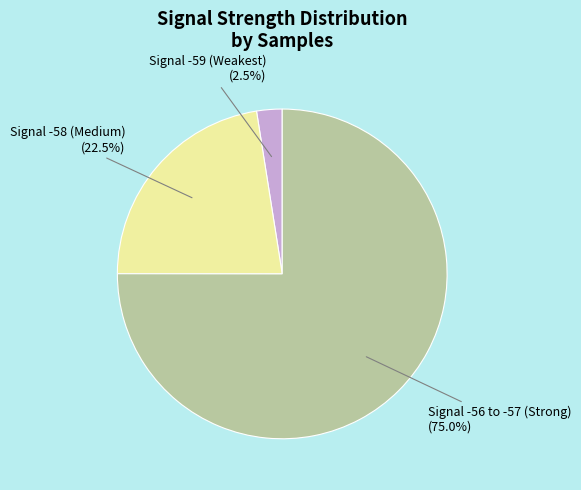

Does any single category account for the majority?

Yes